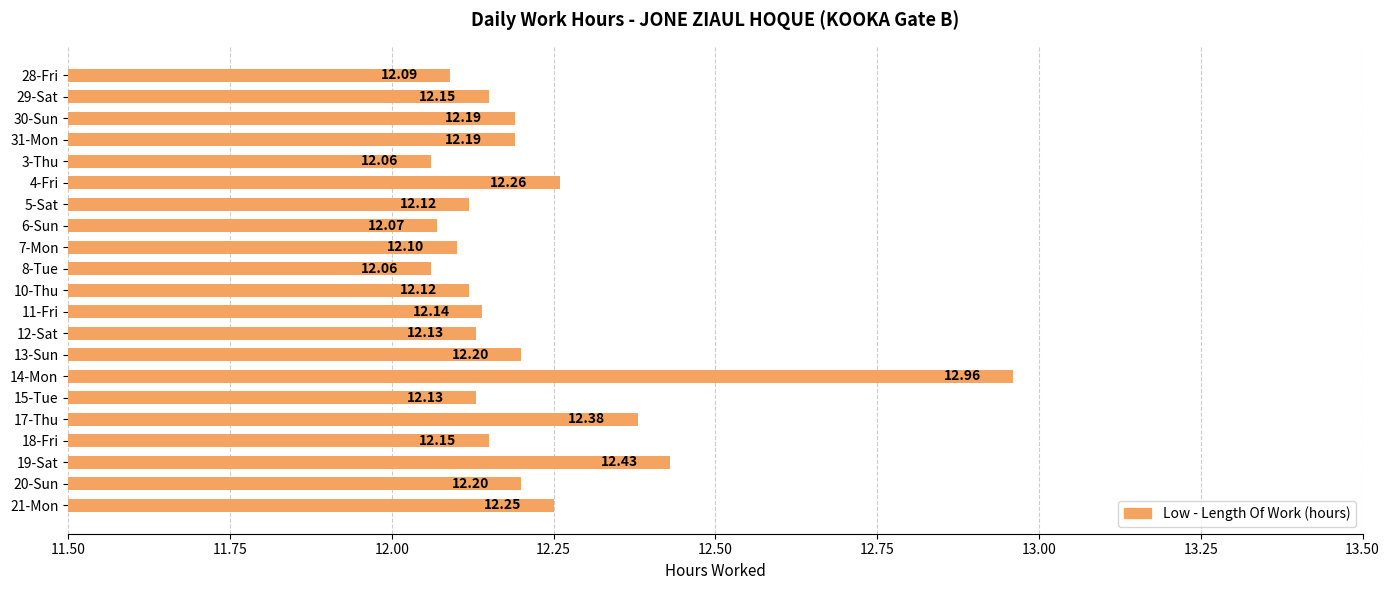

Count the number of data series in this chart.

1